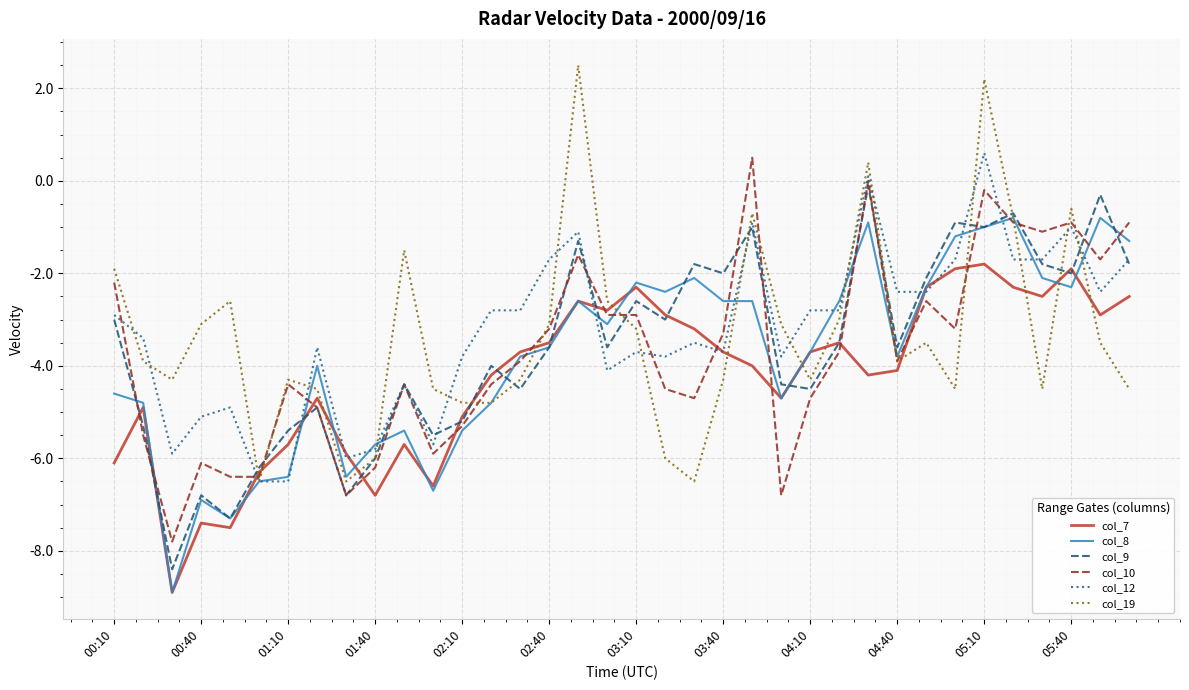

What is the highest value of the col_10 series?

0.5